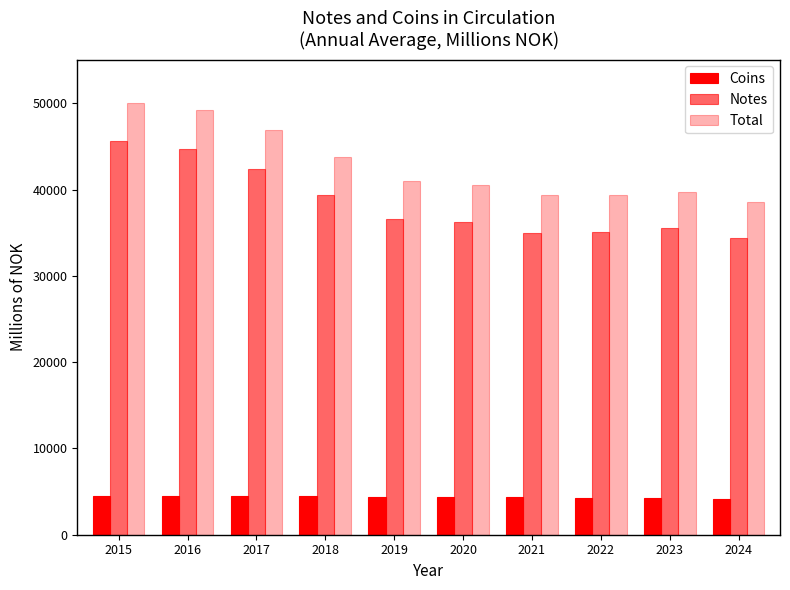

How many values in the Coins series exceed 4409?

5